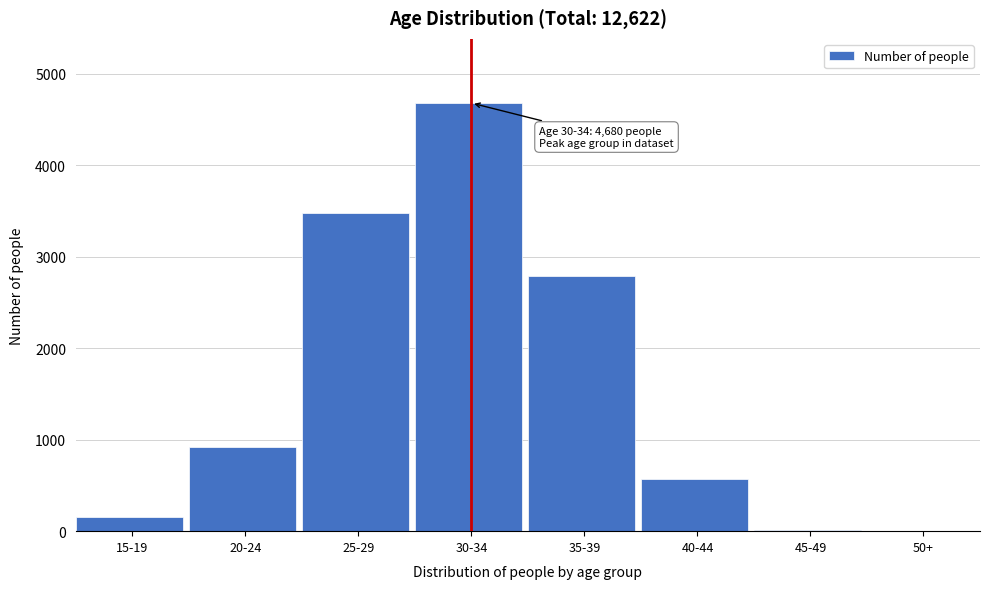

Which has a higher value, 15-19 or 20-24?

20-24